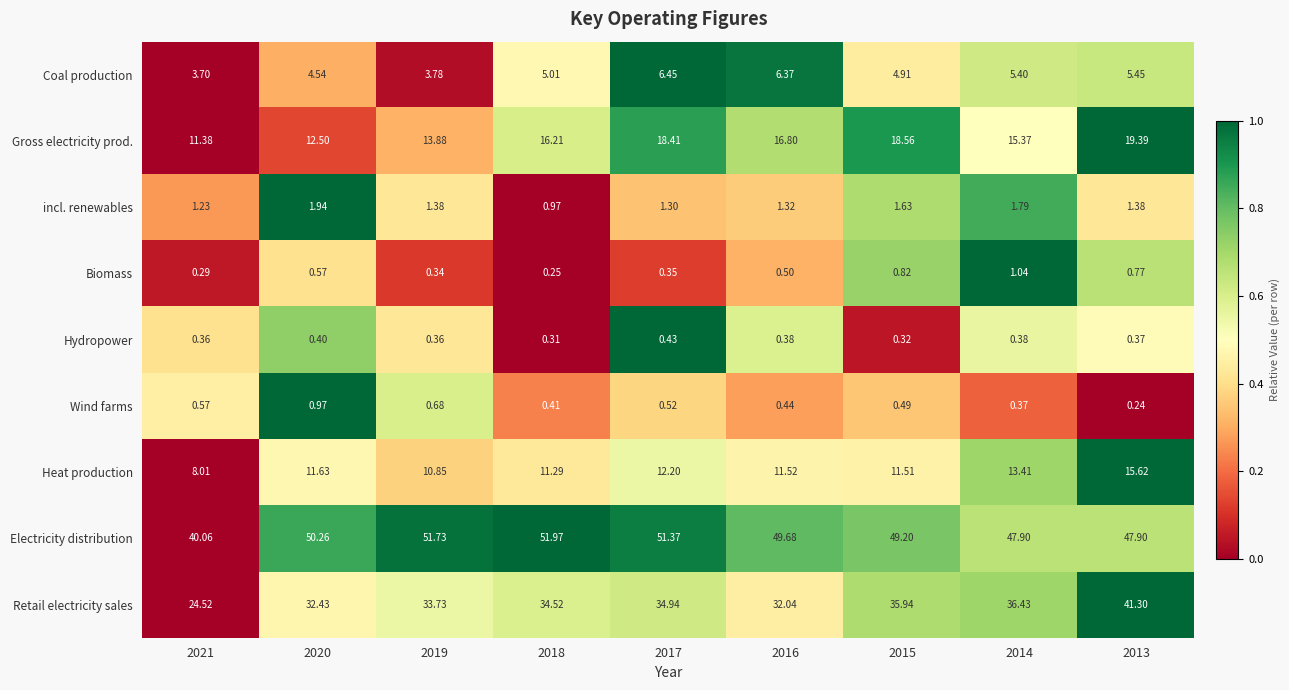

Which series has the widest spread of values?

Retail electricity sales